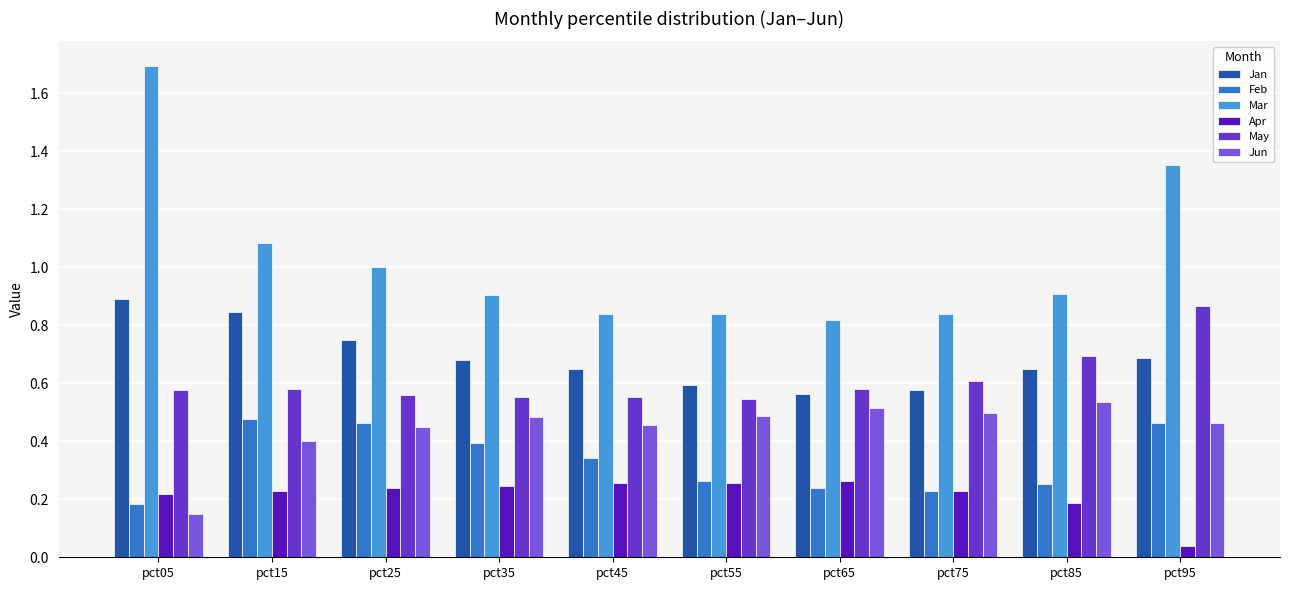

At which label is Feb closest to 0?

pct05